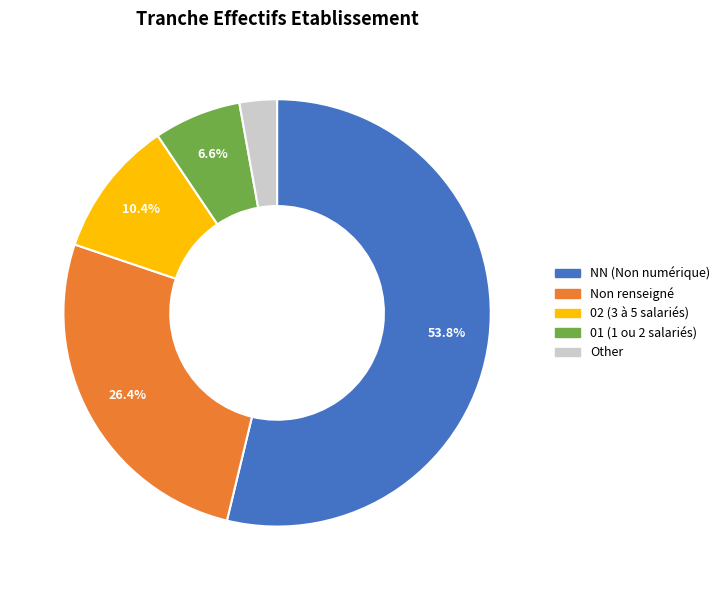

Is there a majority slice in this chart?

Yes